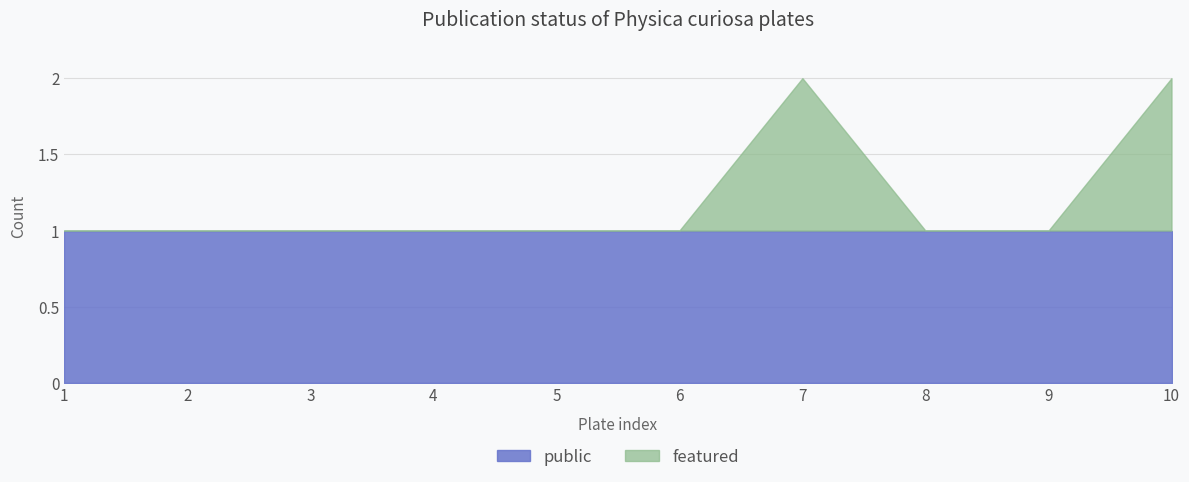

At how many categories does at least one series exceed 0?

10